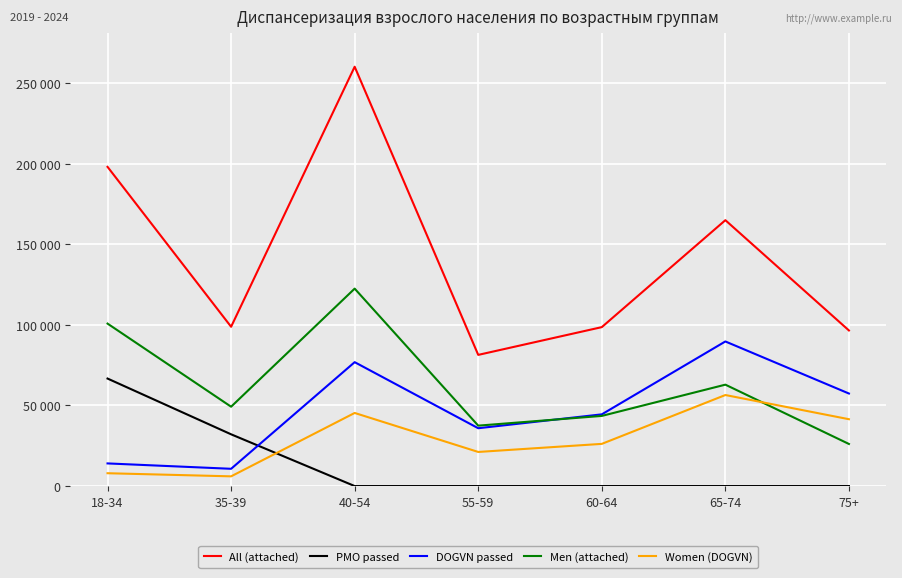

True or false: PMO passed has more than 1 interior local peaks.

False